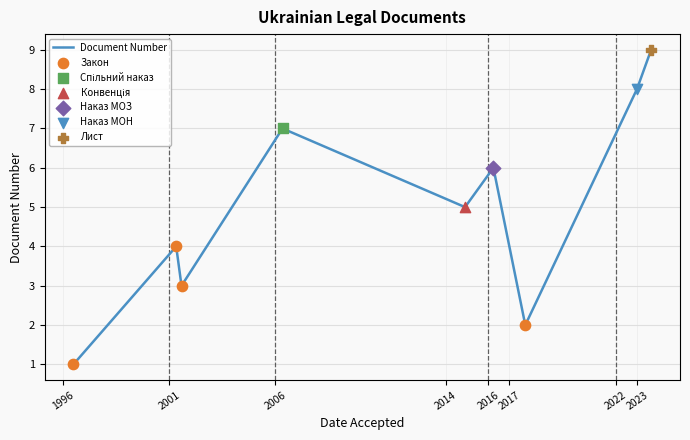

What is the greatest value displayed?

9